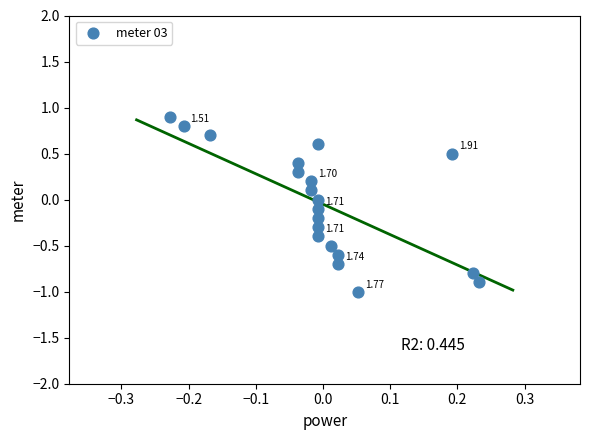

What is the range of Y values (max minus min)?

1.9